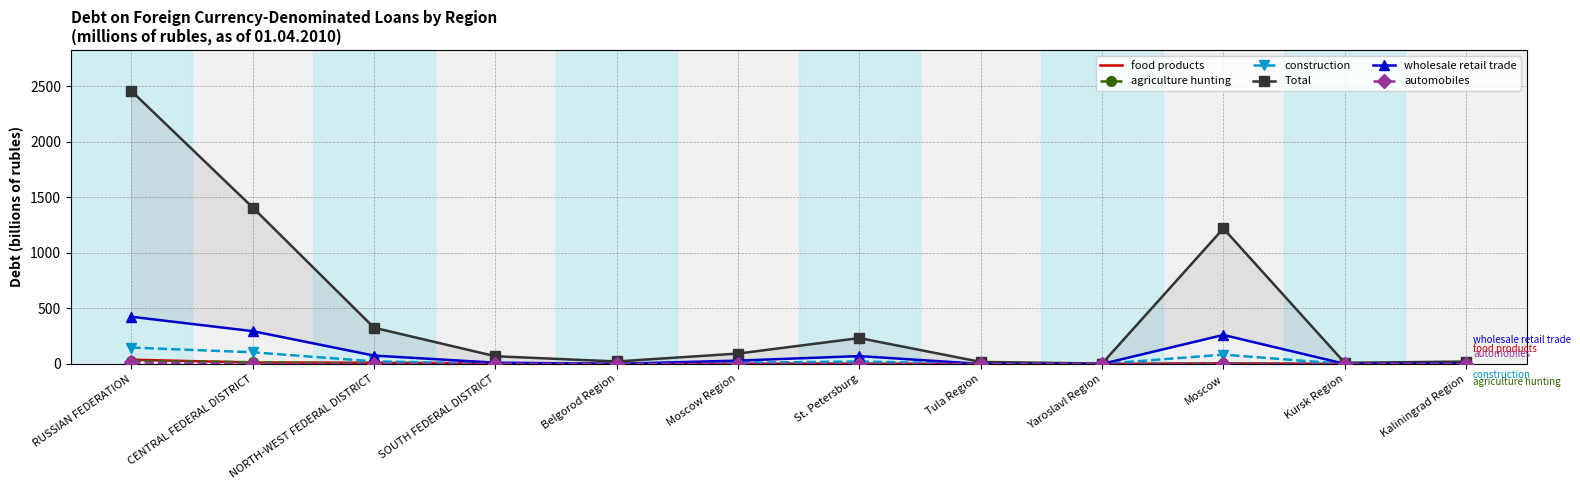

True or false: automobiles and wholesale retail trade intersect in this chart.

False